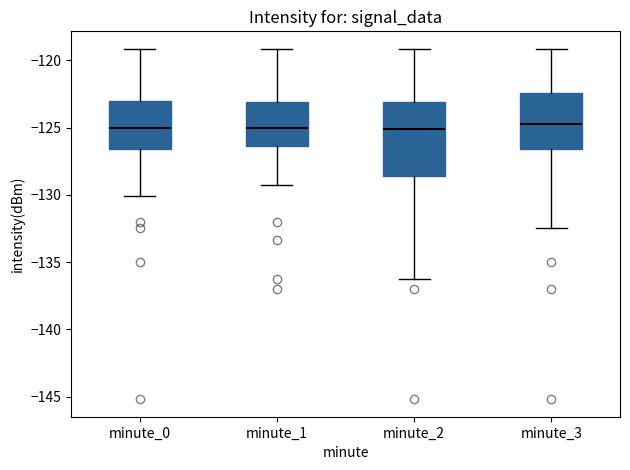

Reading left to right, transcribe this box plot: for each box, give where its median line is, the range the box spans, and where its two whiskers end, as read against the y-axis. The values are not printed on the chart, so give them approximately, as read against the axis.

minute_0: median -125.0, box -126.5 to -123.0, whiskers -130.0 to -119.0
minute_1: median -125.0, box -126.5 to -123.0, whiskers -129.5 to -119.0
minute_2: median -125.0, box -128.5 to -123.0, whiskers -136.5 to -119.0
minute_3: median -124.5, box -126.5 to -122.5, whiskers -132.5 to -119.0